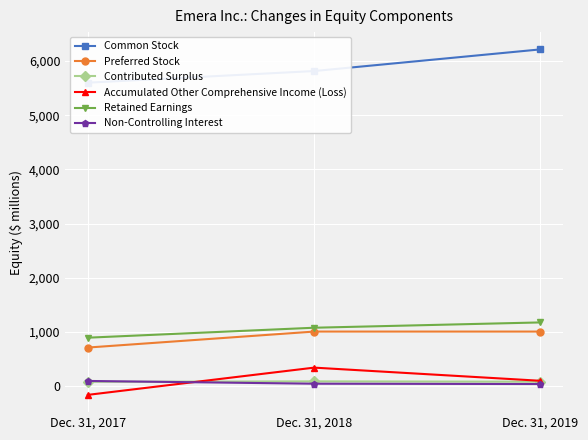

What are all the series names shown in the legend?

Common Stock, Preferred Stock, Contributed Surplus, Accumulated Other Comprehensive Income (Loss), Retained Earnings, Non-Controlling Interest